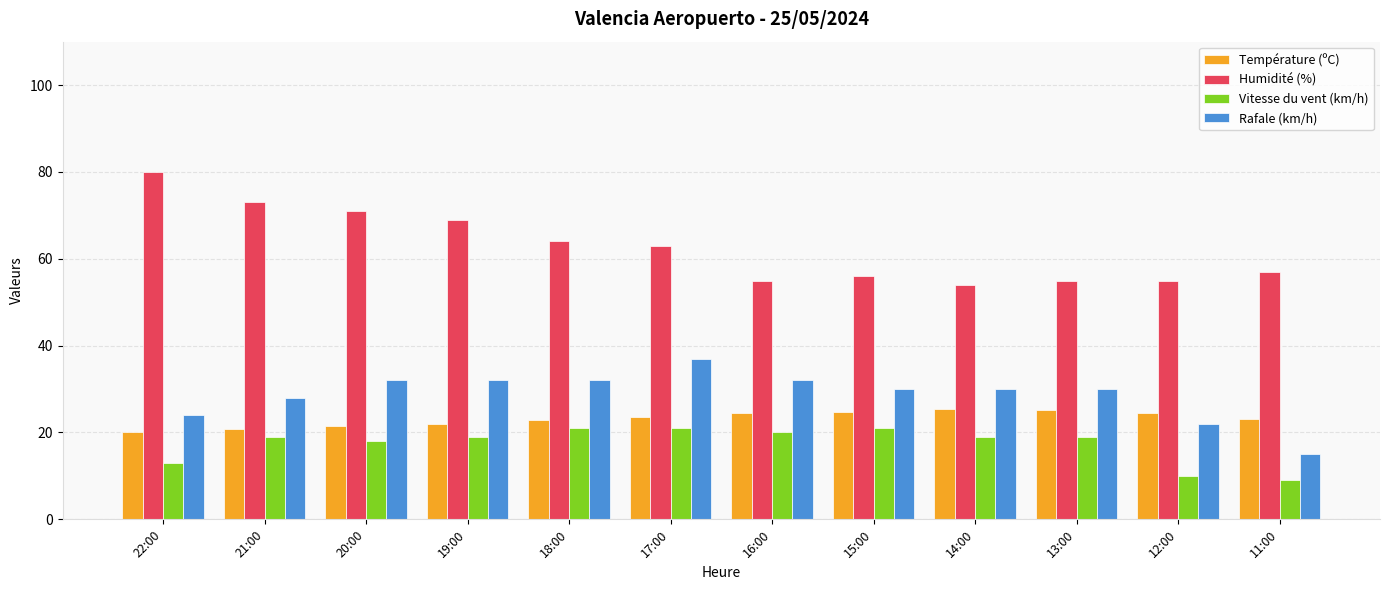

What is the sum of the Température (ºC) values at 12:00 and 14:00?

49.8